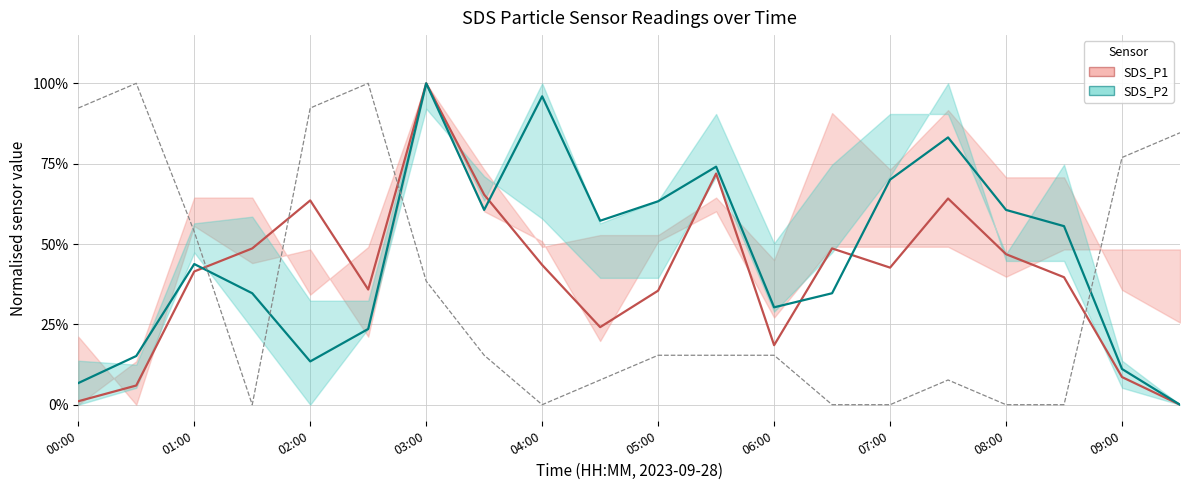

Is it true that SDS_P1 equals 0.7 at 03:00?

False